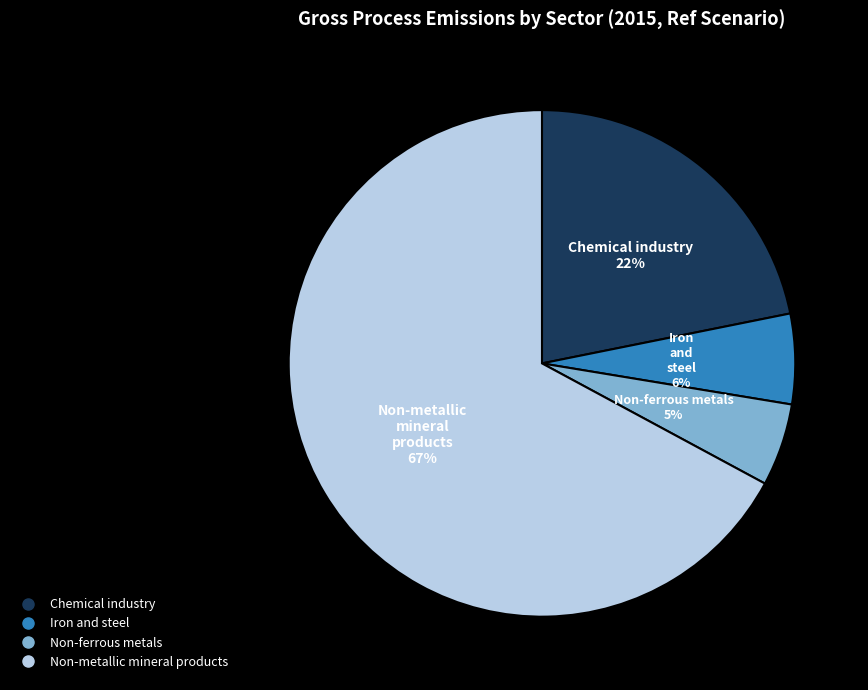

Which slice is the largest?

Non-metallic mineral products